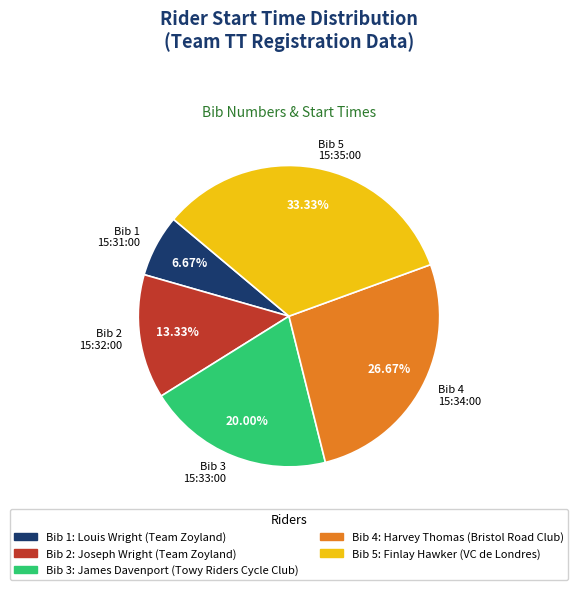

Is there a majority slice in this chart?

No